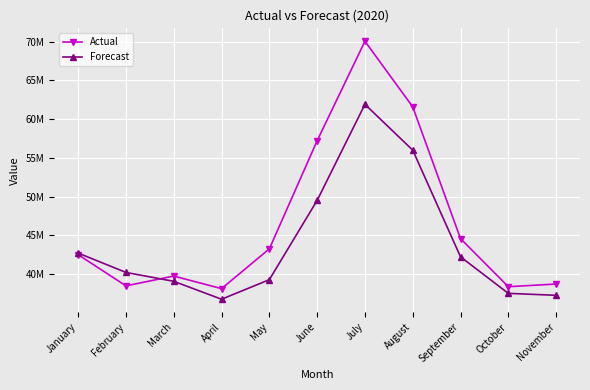

What is the value of the Actual point at the 3rd from the left?

39755113.1